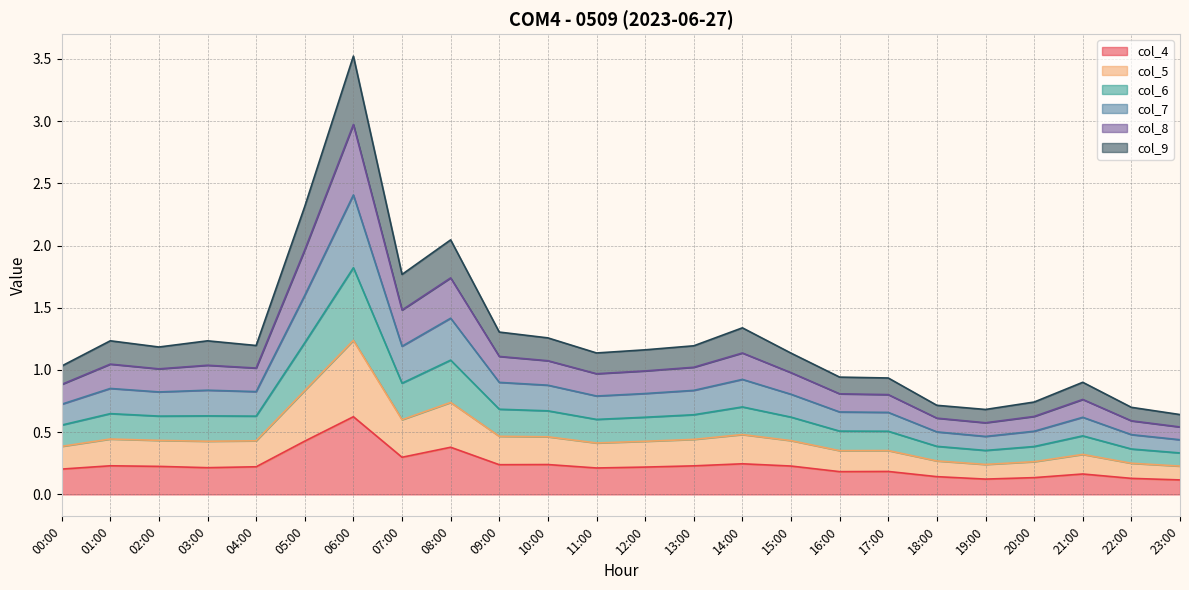

What is the sum of the col_4 values at 05:00 and 08:00?

0.8